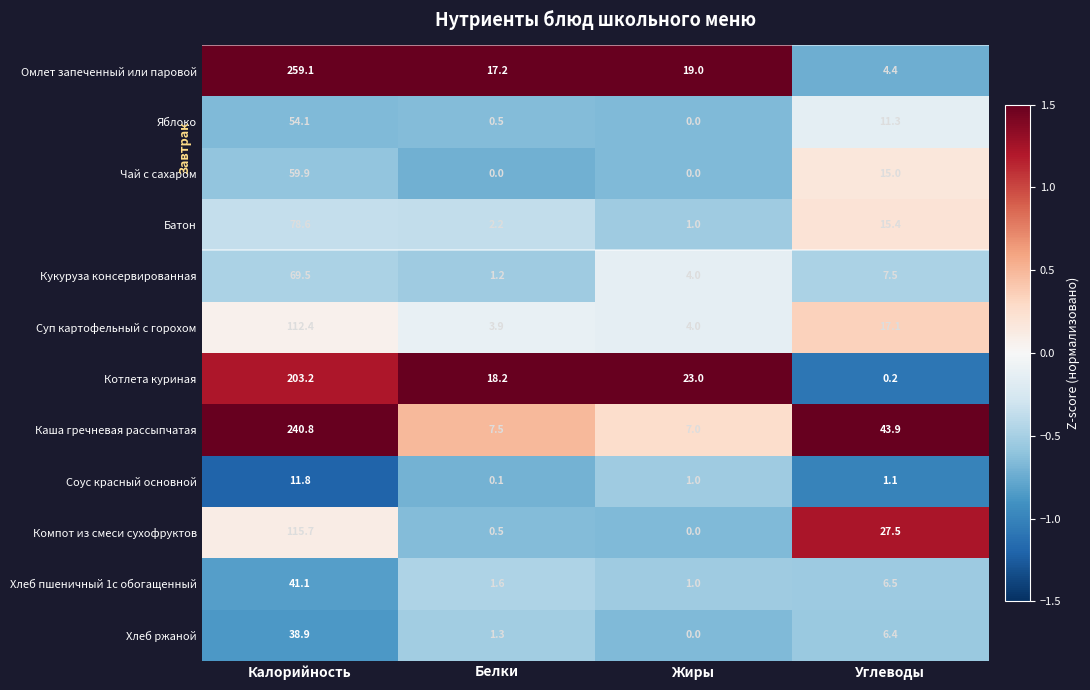

Which category has the highest value across all series?

Калорийность